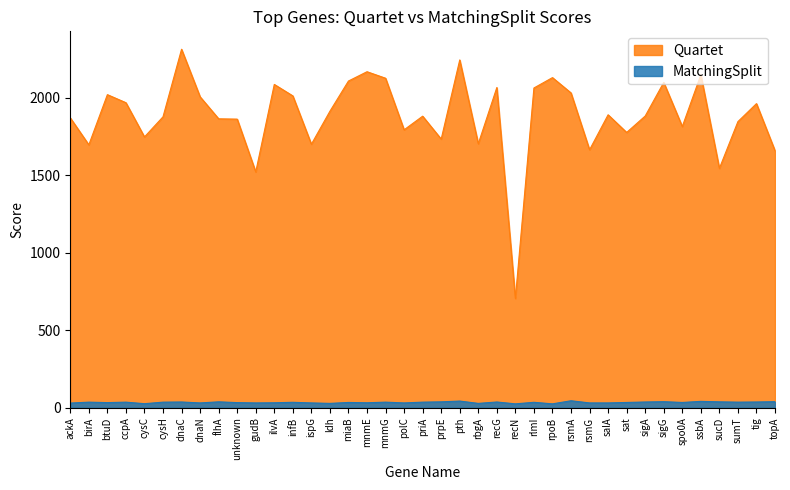

What is the minimum value for MatchingSplit?

25